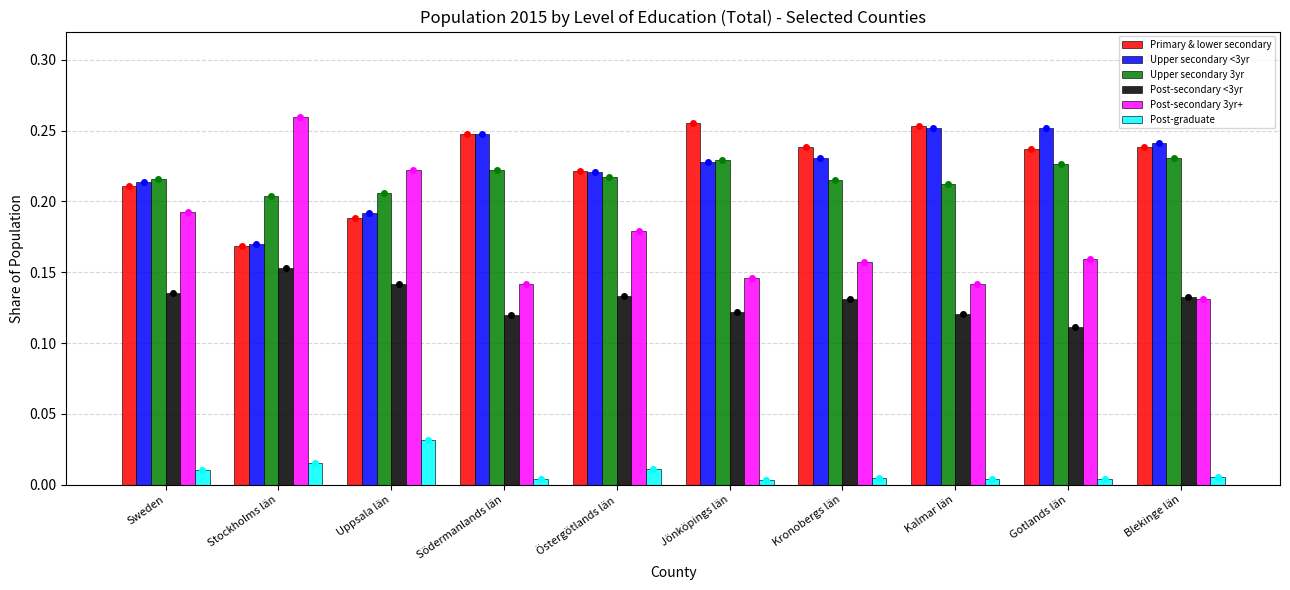

What is the sum of all Upper secondary 3yr values?

2.2